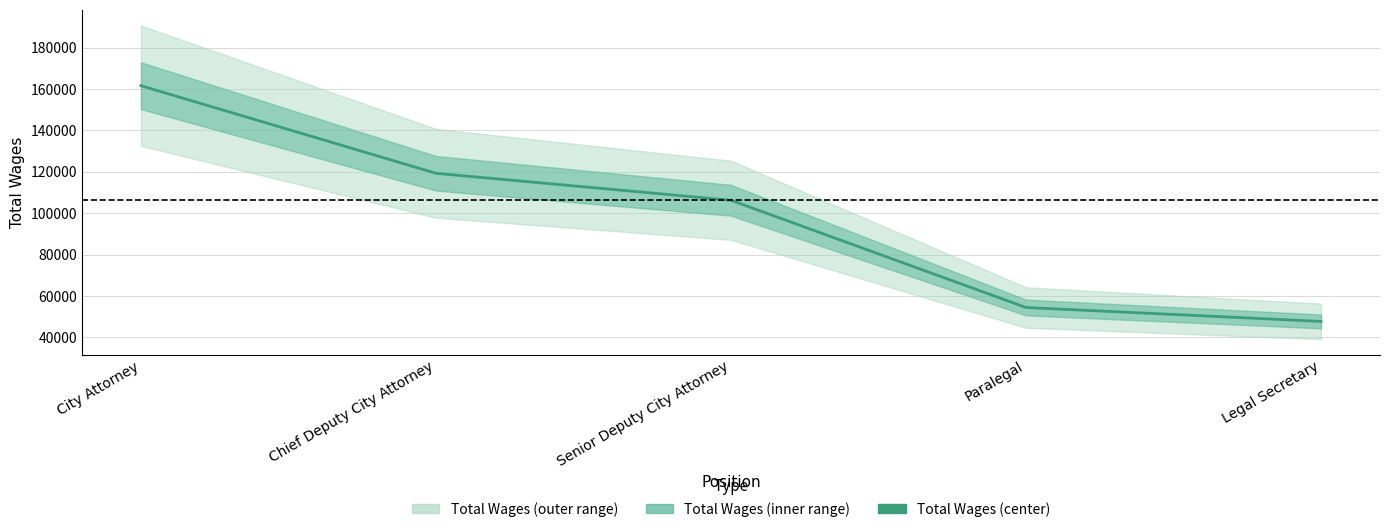

What is the ratio of the value at Chief Deputy City Attorney to the value at City Attorney?

0.7